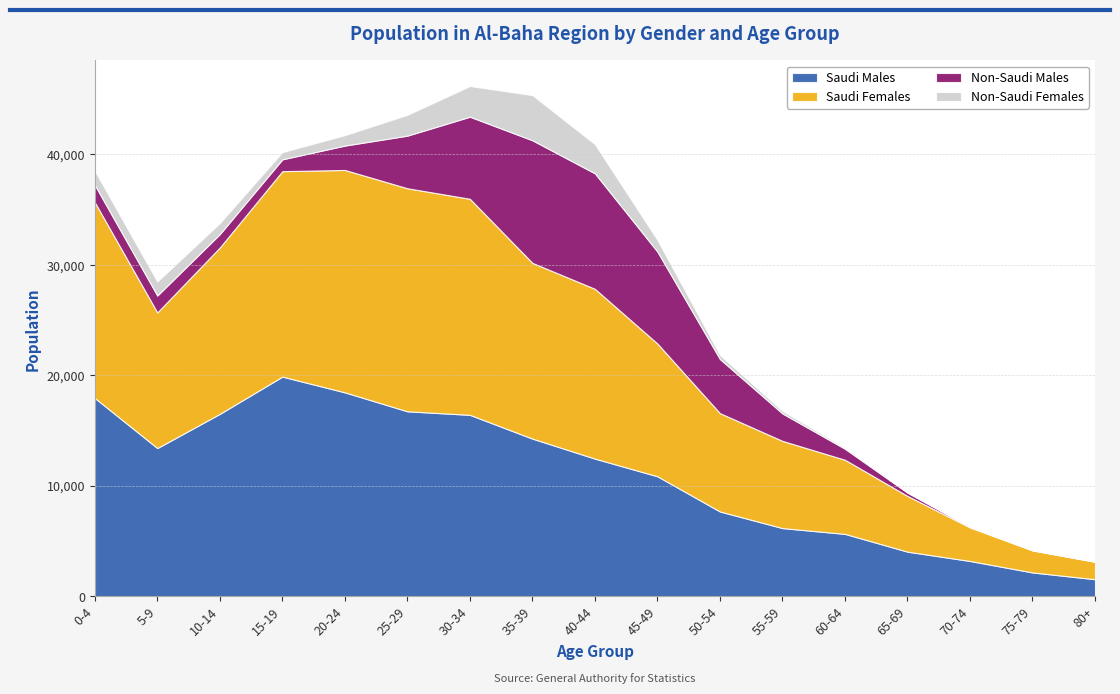

At how many categories does at least one series exceed 3611?

14